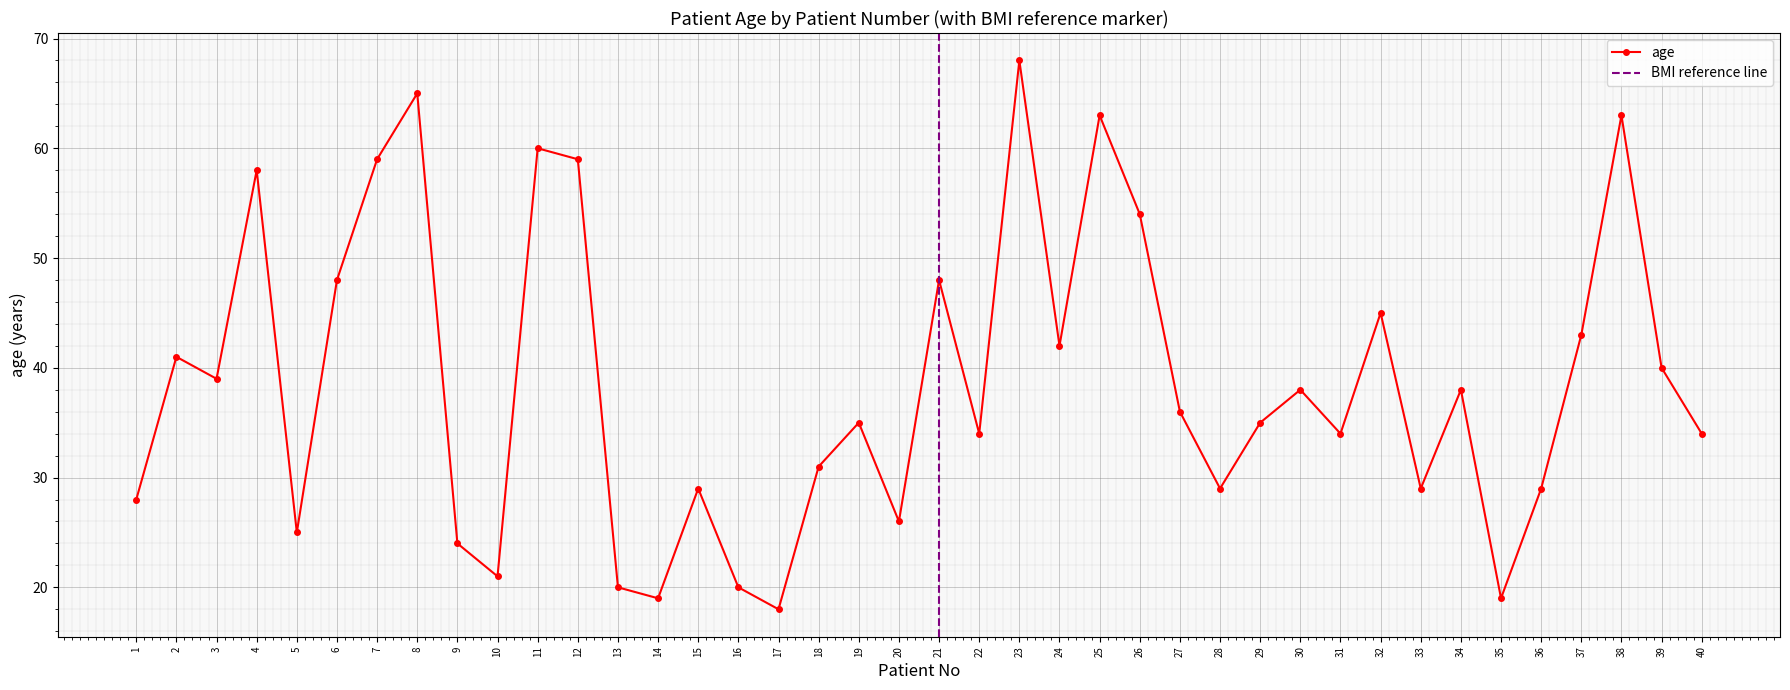

Rank the categories by value from highest to lowest.

23, 8, 25, 38, 11, 7, 12, 4, 26, 6, 21, 32, 37, 24, 2, 39, 3, 30, 34, 27, 19, 29, 22, 31, 40, 18, 15, 28, 33, 36, 1, 20, 5, 9, 10, 13, 16, 14, 35, 17